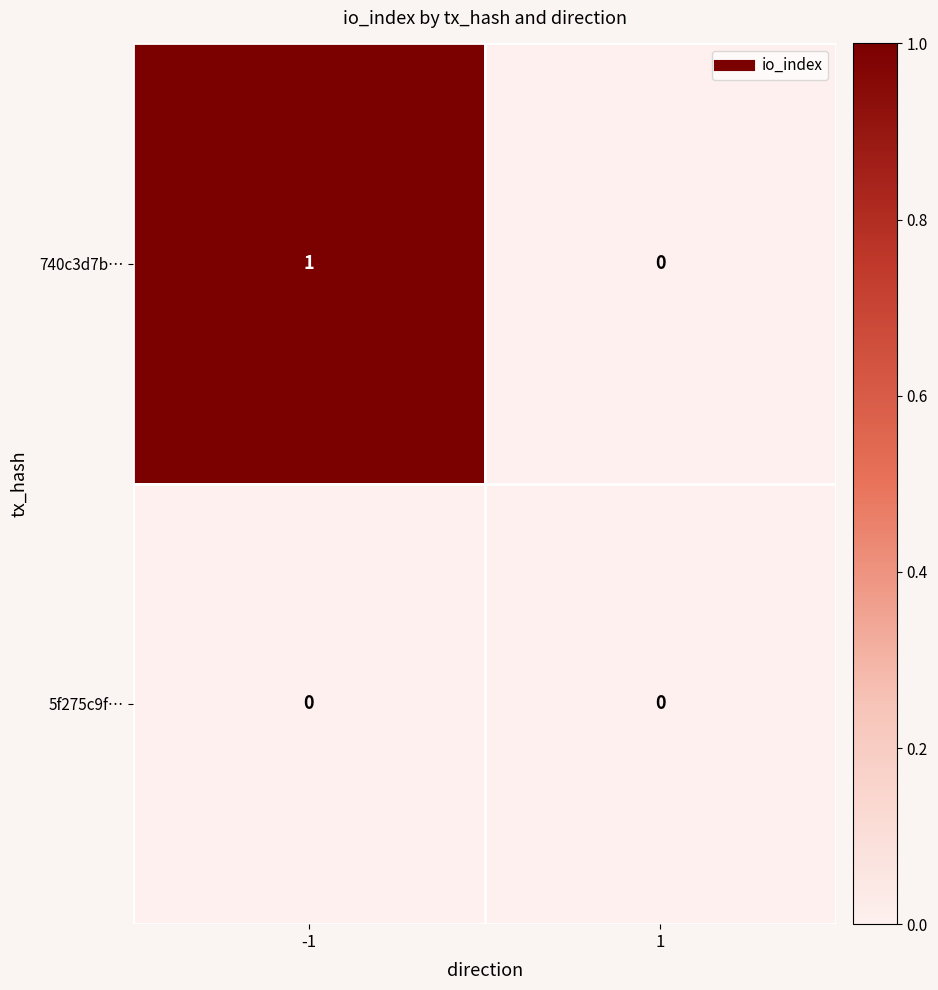

What is the difference between the highest and lowest values at -1?

1